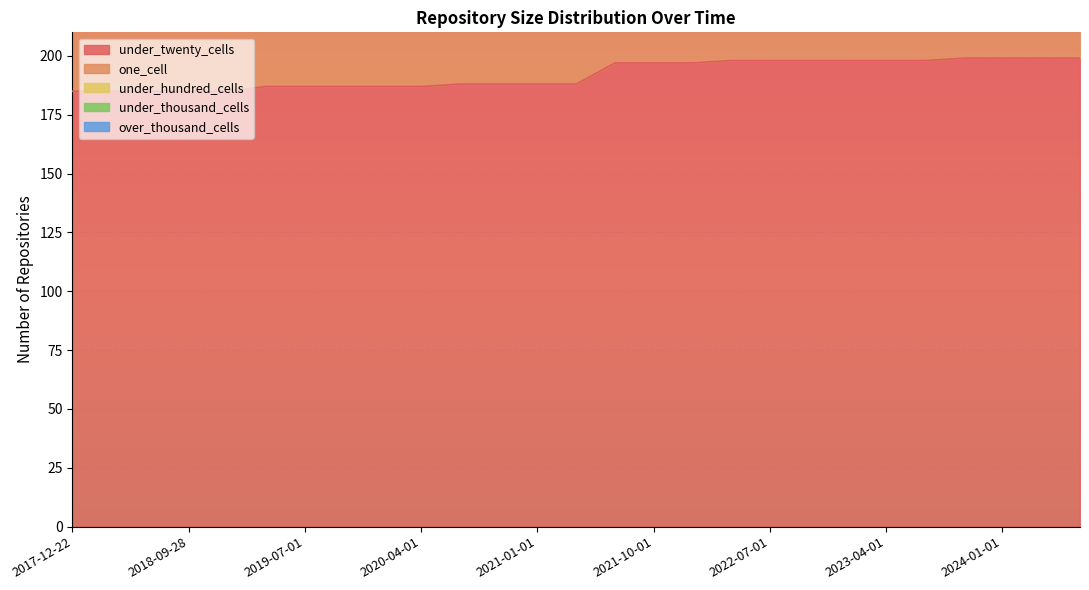

At which label does under_thousand_cells reach its peak?

2017-12-22